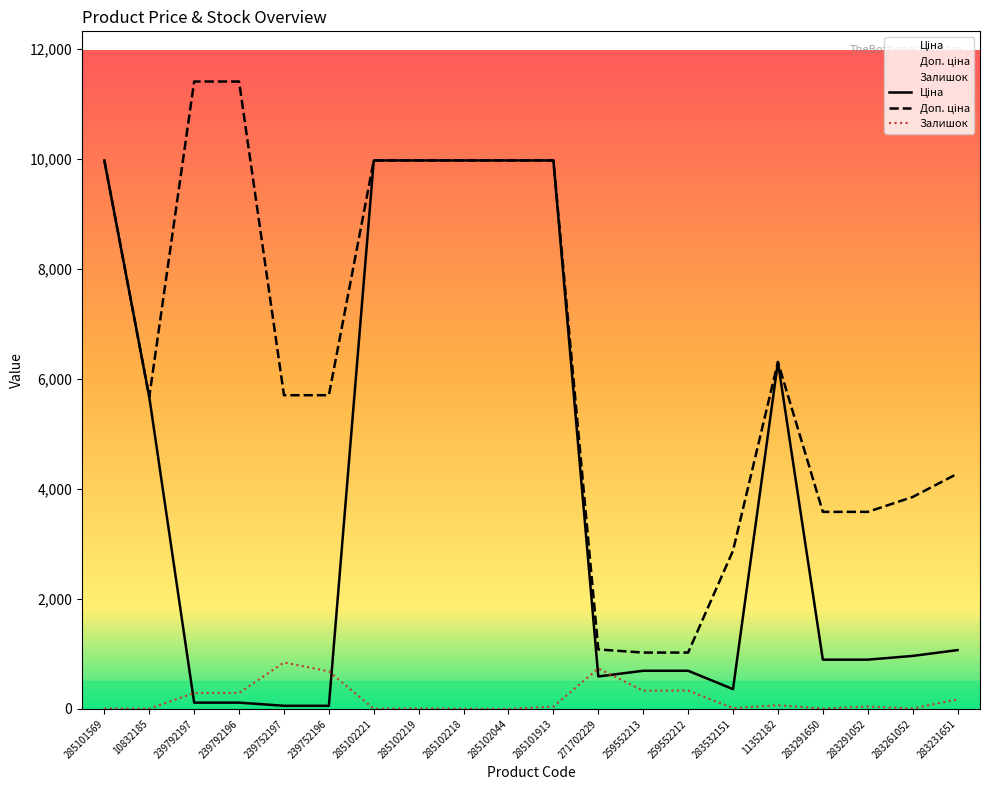

How many lines are shown in the chart?

3